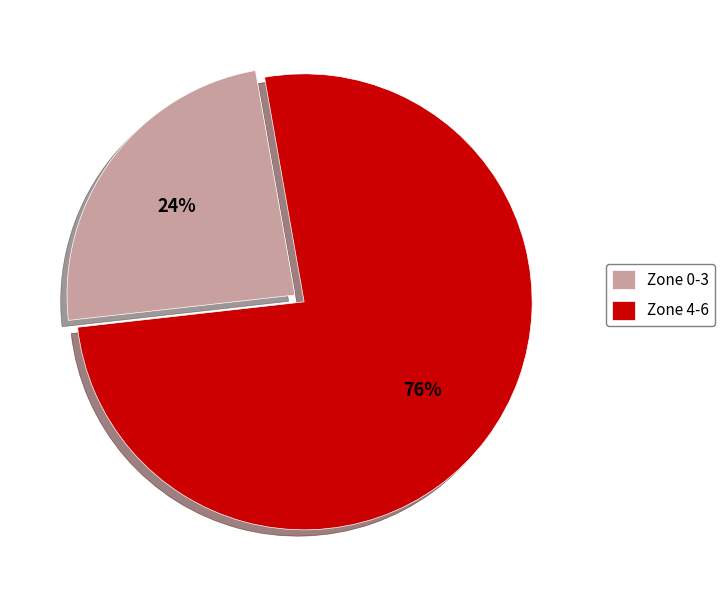

Which slice is the smallest?

Zone 0-3